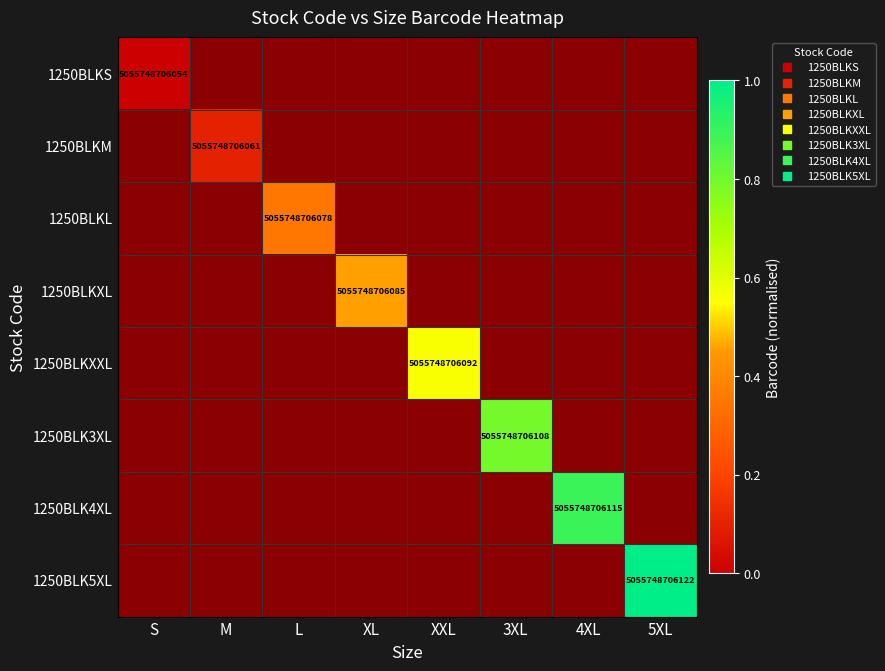

At which category does the chart reach its peak across all series?

5XL